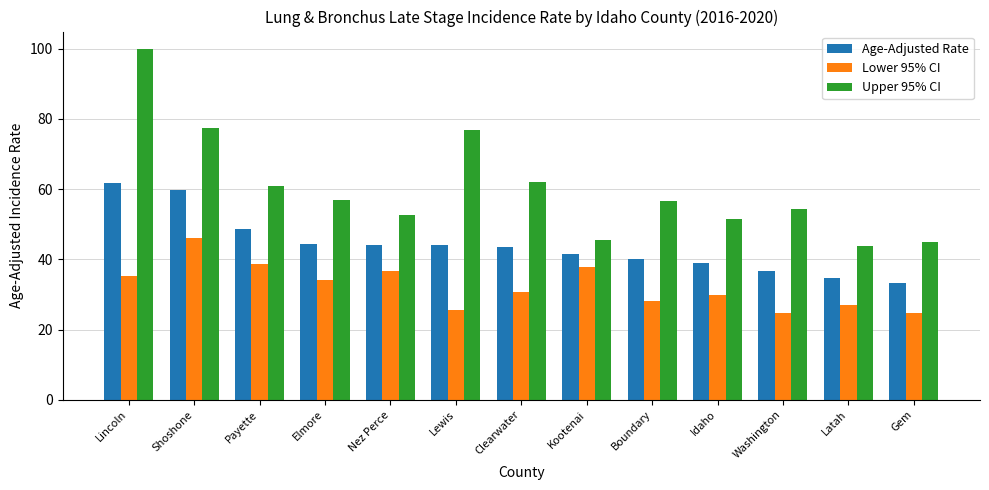

What position from the right is Boundary?

5